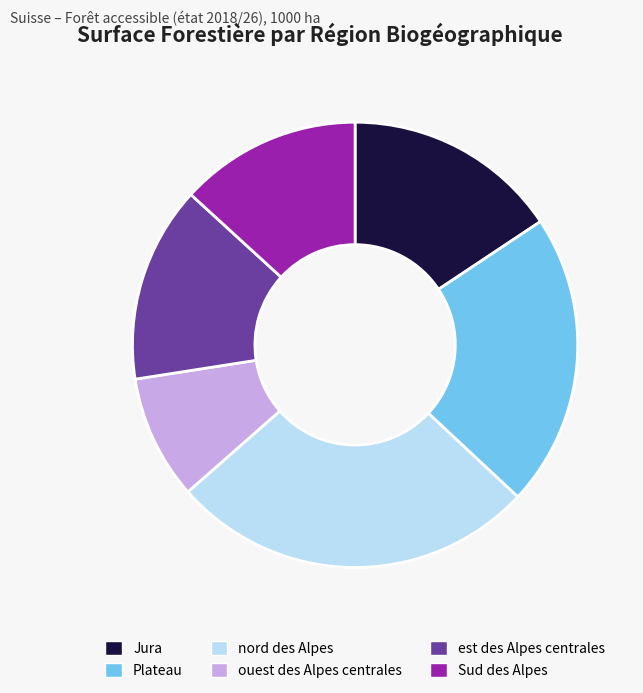

Does Sud des Alpes account for over 50% of the chart?

No